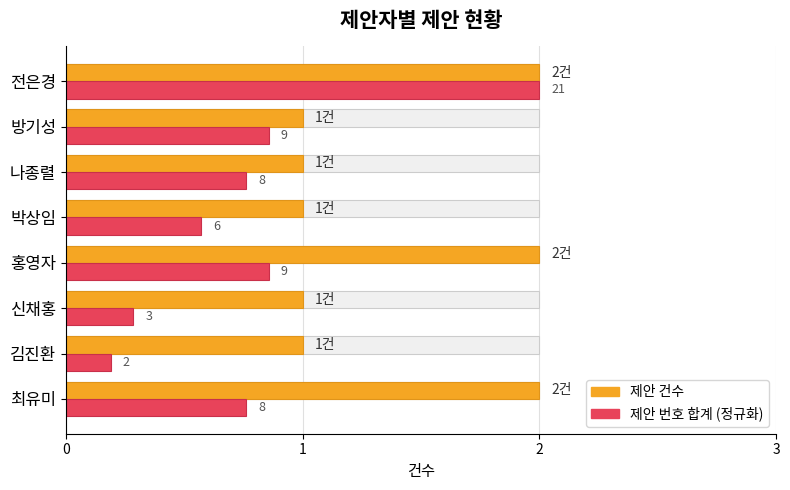

How many bars are there in each group?

2